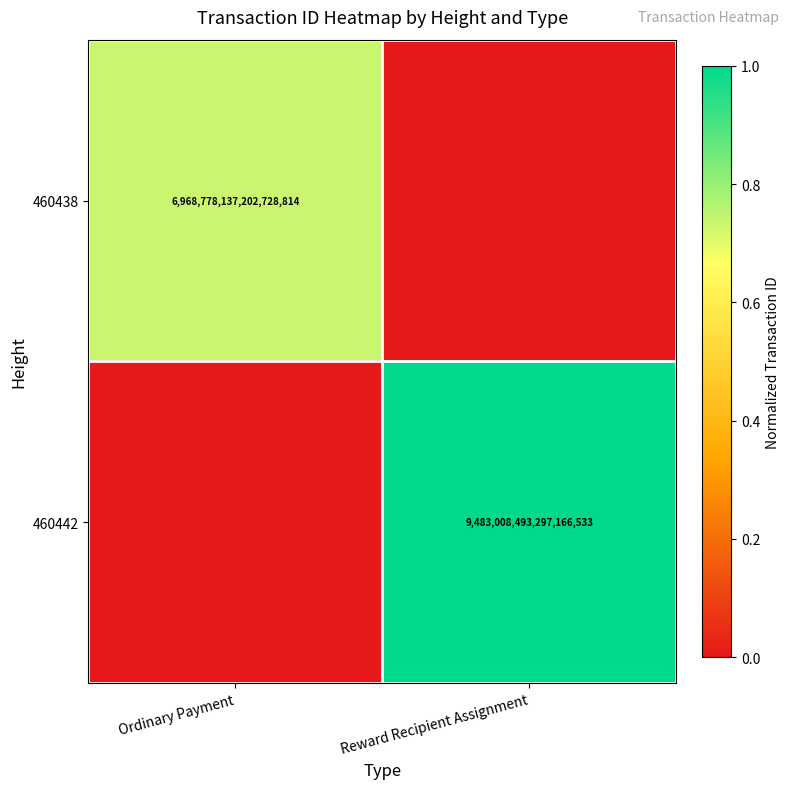

The value of 460438 at Ordinary Payment is 6968778137202728960. True or false?

True